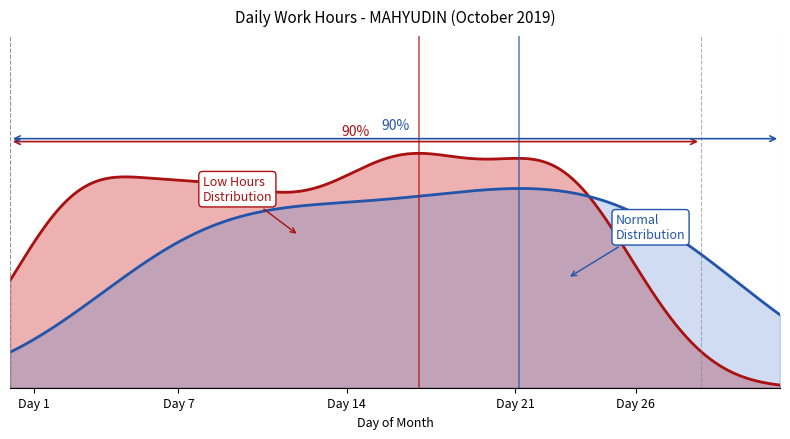

What is the difference between the maximum and second lowest values?

16.3